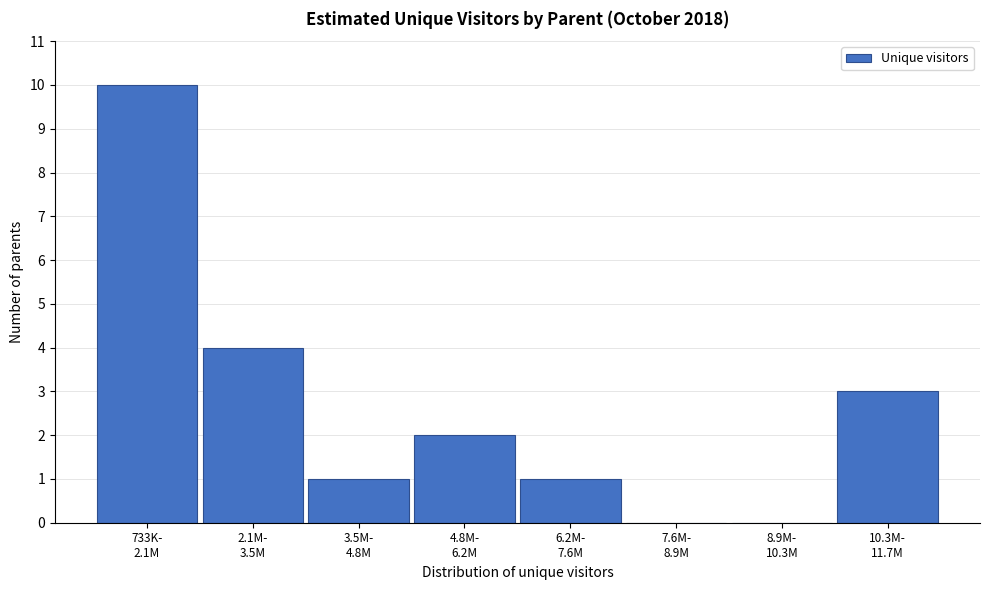

What is the maximum value shown in the chart?

10